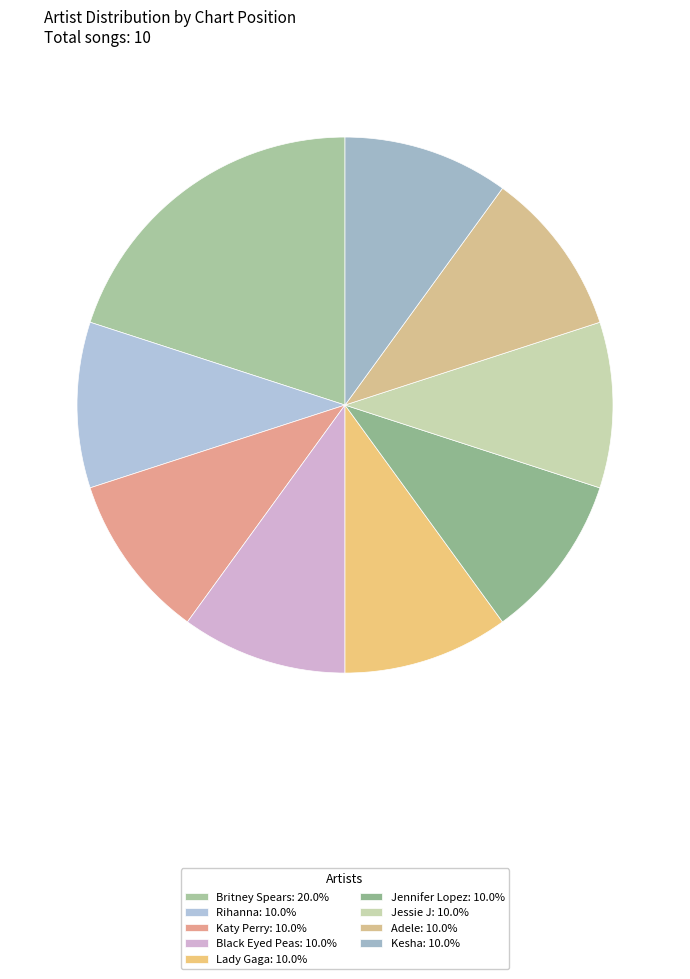

Count the number of slices in the pie.

9